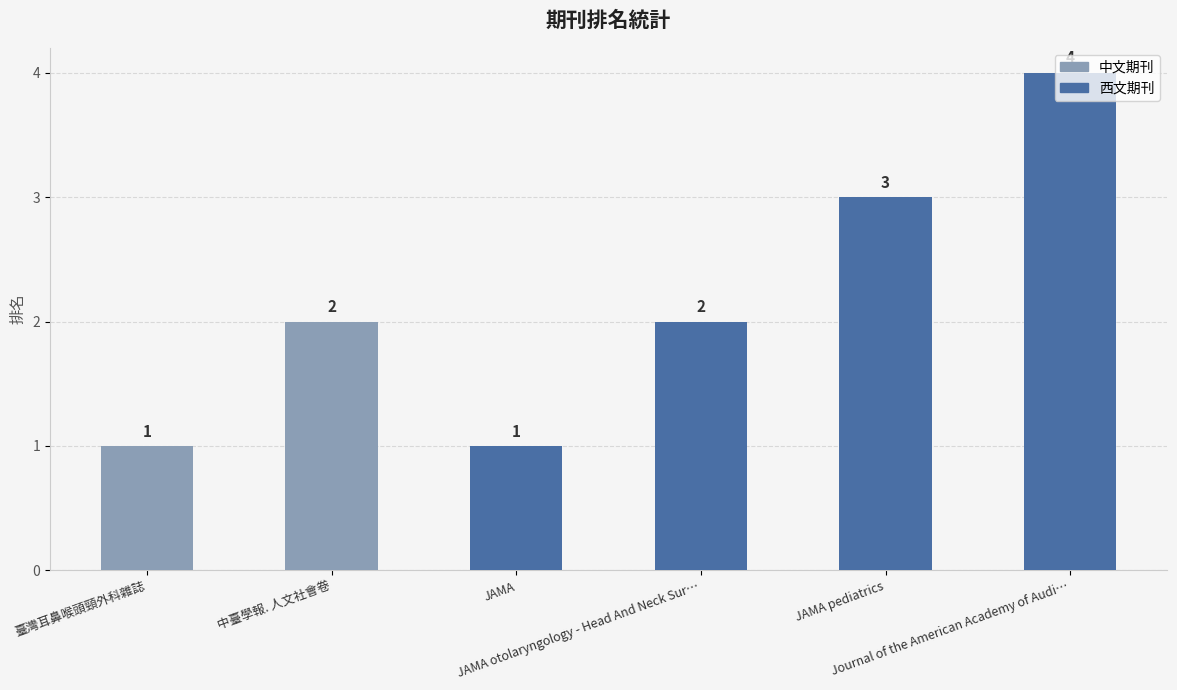

Between JAMA otolaryngology - Head And Neck Sur… and Journal of the American Academy of Audi…, which is larger?

Journal of the American Academy of Audi…